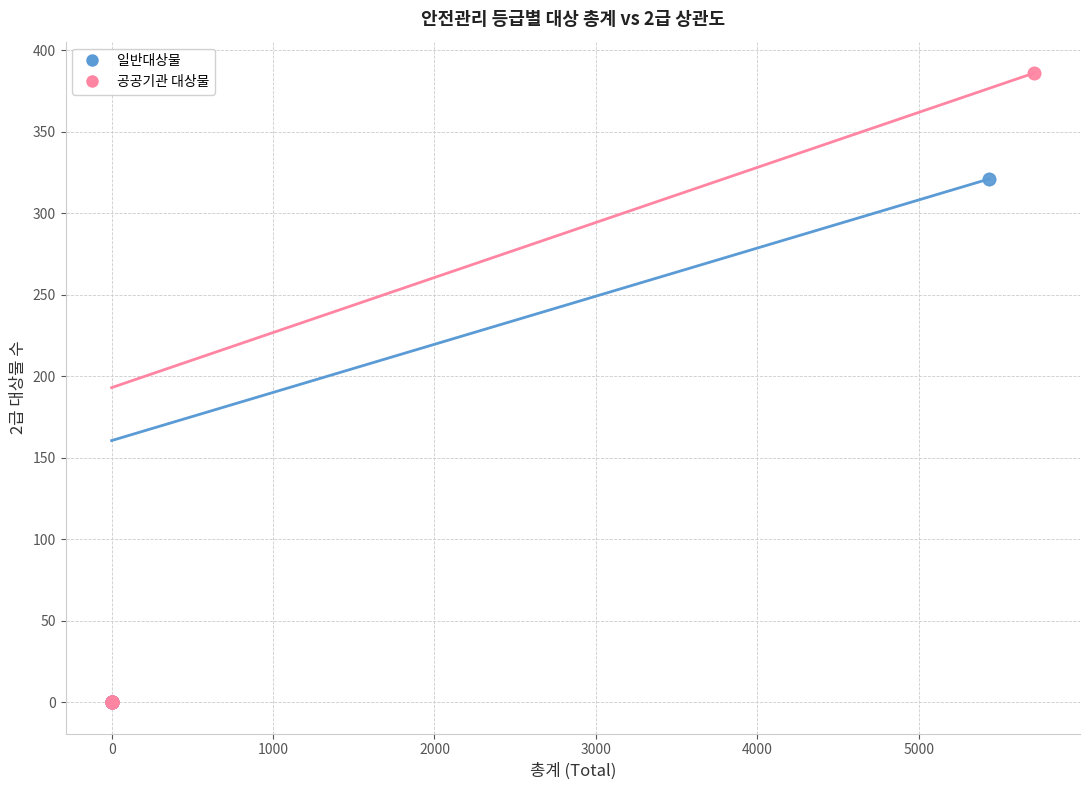

Which series has the widest spread of Y values?

공공기관 대상물